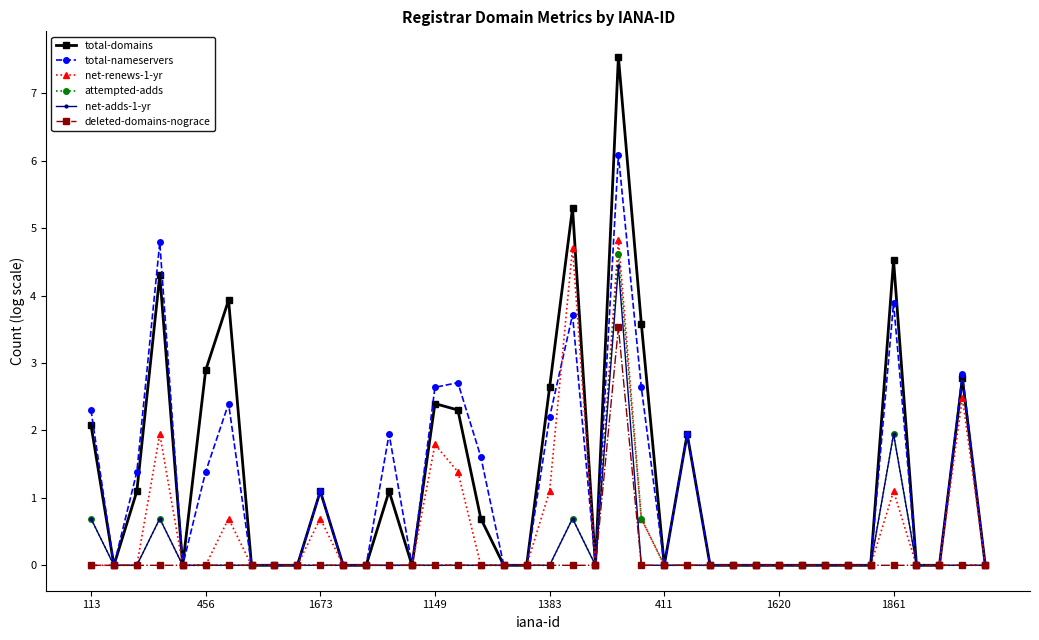

At how many categories does at least one series exceed 3?

6